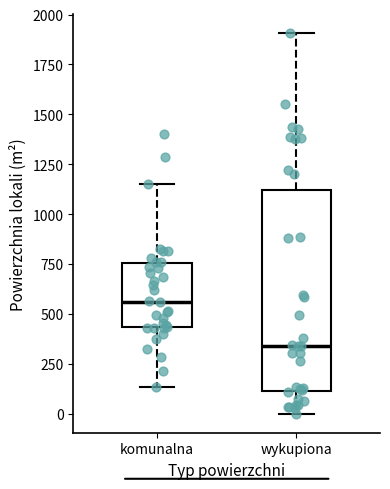

Which box has the highest median line?

komunalna